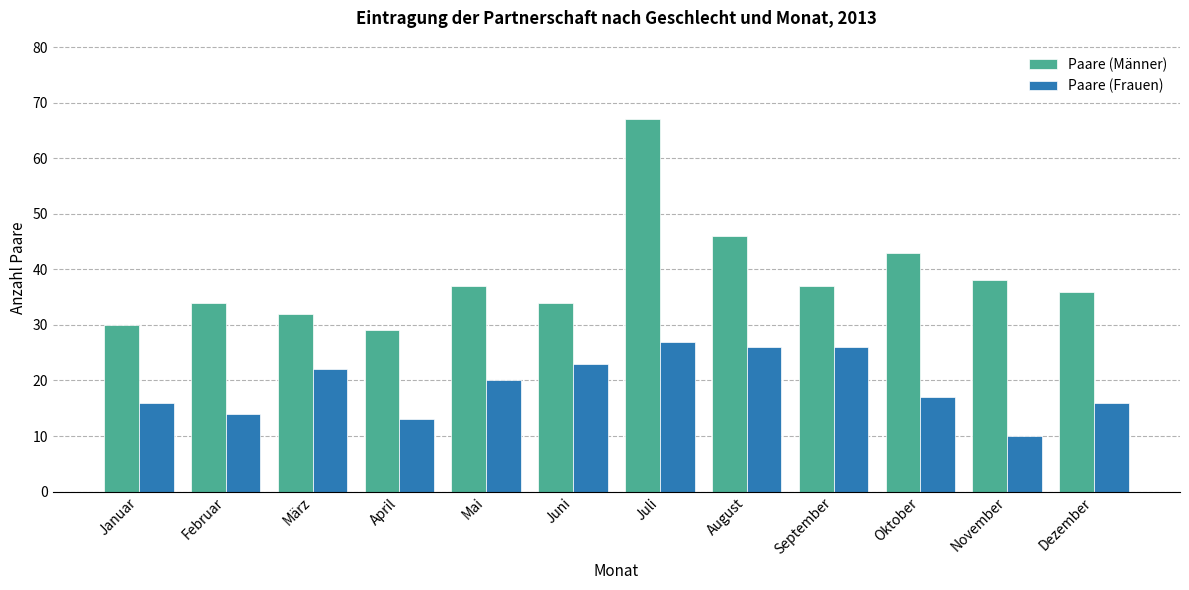

What is the label of the 5th bar from the right?

August